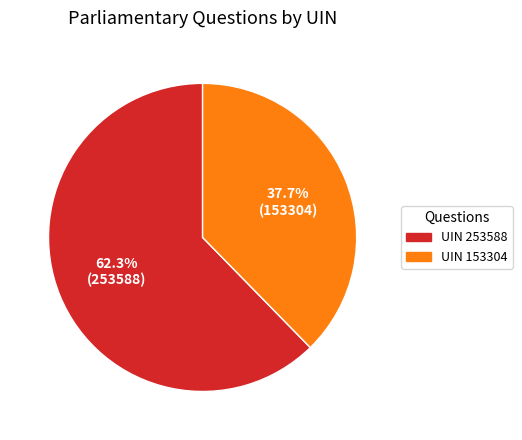

How many segments does this pie chart have?

2